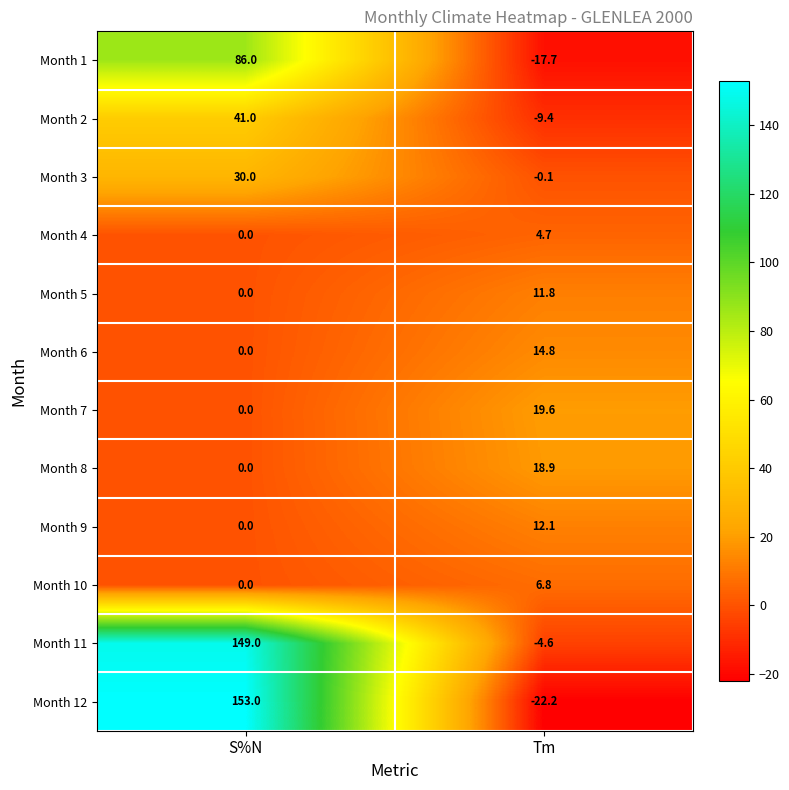

What is the sum of the Month 11 values at Tm and S%N?

144.4